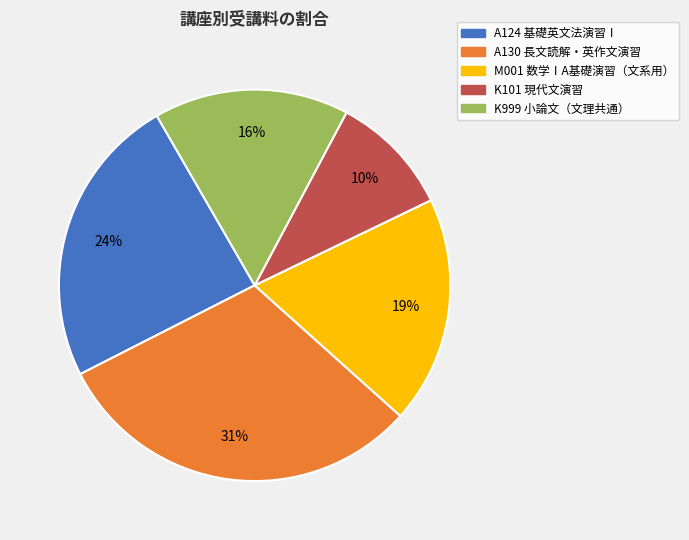

Is it true that K999 is 10% of the pie?

False